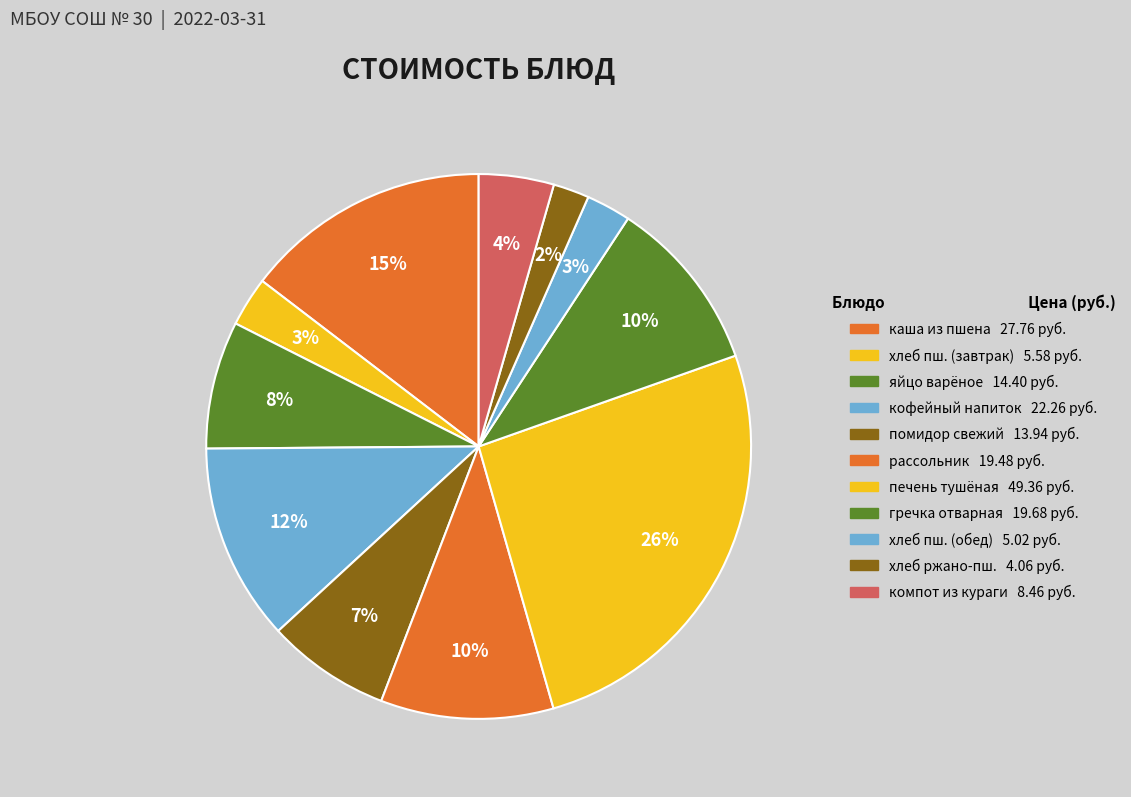

How many segments does this pie chart have?

11